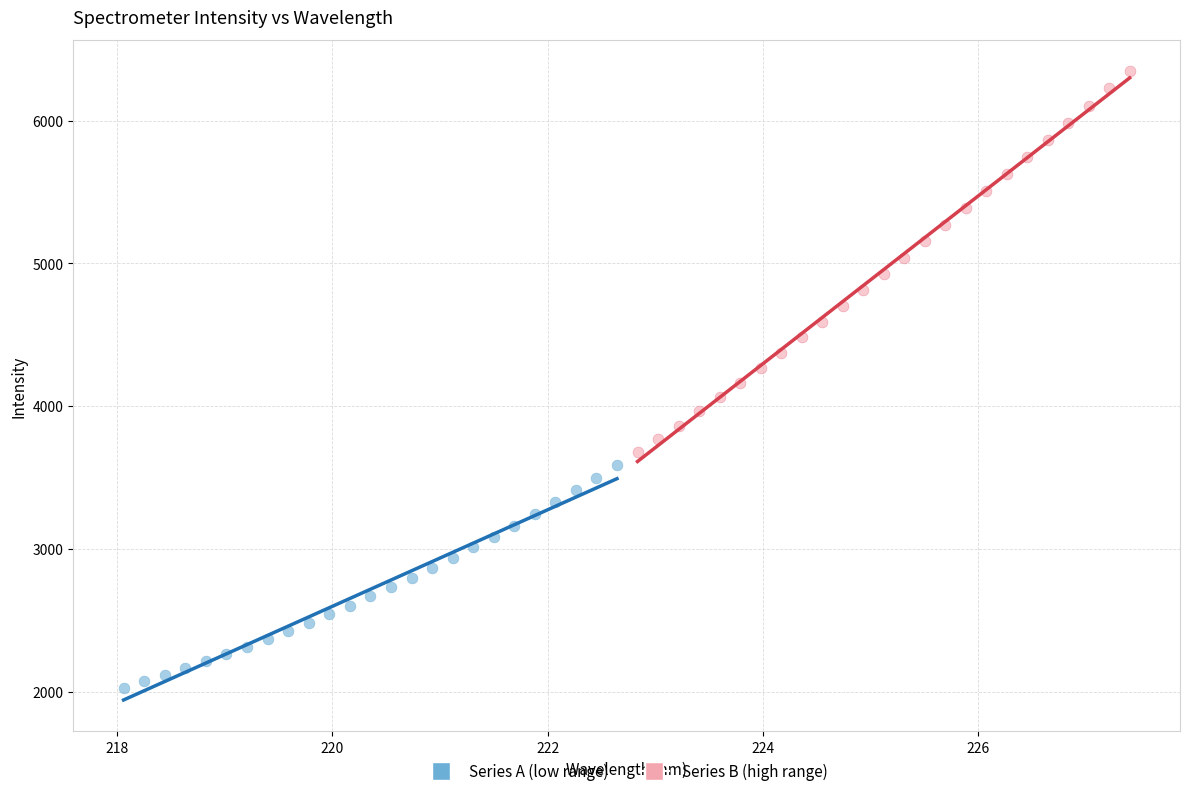

Which series contains the highest Y value?

Series B (high range)